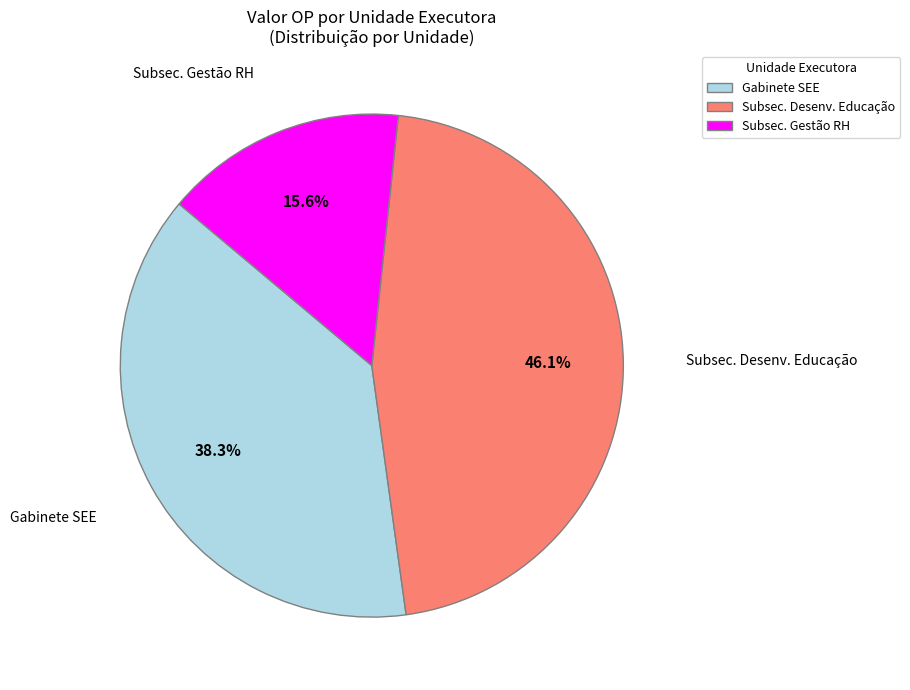

Approximately how many times larger is the value at Subsec. Gestão RH compared to Gabinete SEE?

0.4